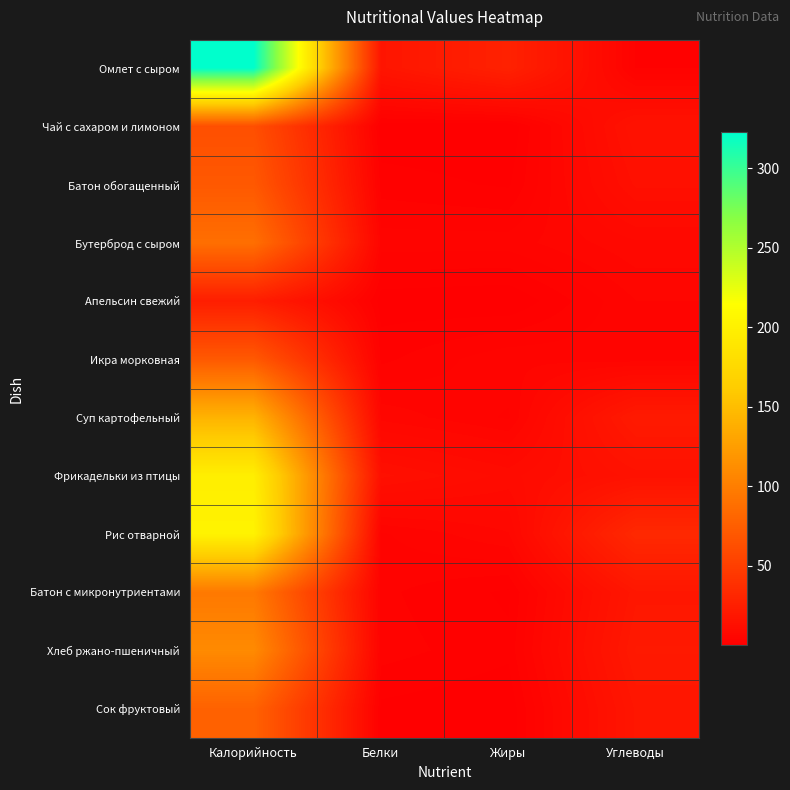

Reading right to left, what are all the values shown in this chart?

Омлет с сыром: Углеводы=2.5	Жиры=27.0	Белки=17.4	Калорийность=322.4
Чай с сахаром и лимоном: Углеводы=15.2	Жиры=0.1	Белки=0.3	Калорийность=62.9
Батон обогащенный: Углеводы=13.0	Жиры=1.2	Белки=2.0	Калорийность=70.4
Бутерброд с сыром: Углеводы=7.4	Жиры=4.5	Белки=4.5	Калорийность=88.1
Апельсин свежий: Углеводы=5.1	Жиры=0.1	Белки=0.6	Калорийность=24.1
Икра морковная: Углеводы=4.5	Жиры=4.9	Белки=2.3	Калорийность=70.9
Суп картофельный: Углеводы=21.2	Жиры=3.7	Белки=6.0	Калорийность=141.9
Фрикадельки из птицы: Углеводы=14.6	Жиры=9.7	Белки=13.1	Калорийность=197.8
Рис отварной: Углеводы=32.8	Жиры=6.3	Белки=3.7	Калорийность=202.7
Батон с микронутриентами: Углеводы=18.6	Жиры=1.1	Белки=2.9	Калорийность=95.9
Хлеб ржано-пшеничный: Углеводы=20.4	Жиры=1.7	Белки=3.2	Калорийность=109.7
Сок фруктовый: Углеводы=18.0	Жиры=0.2	Белки=1.0	Калорийность=77.8